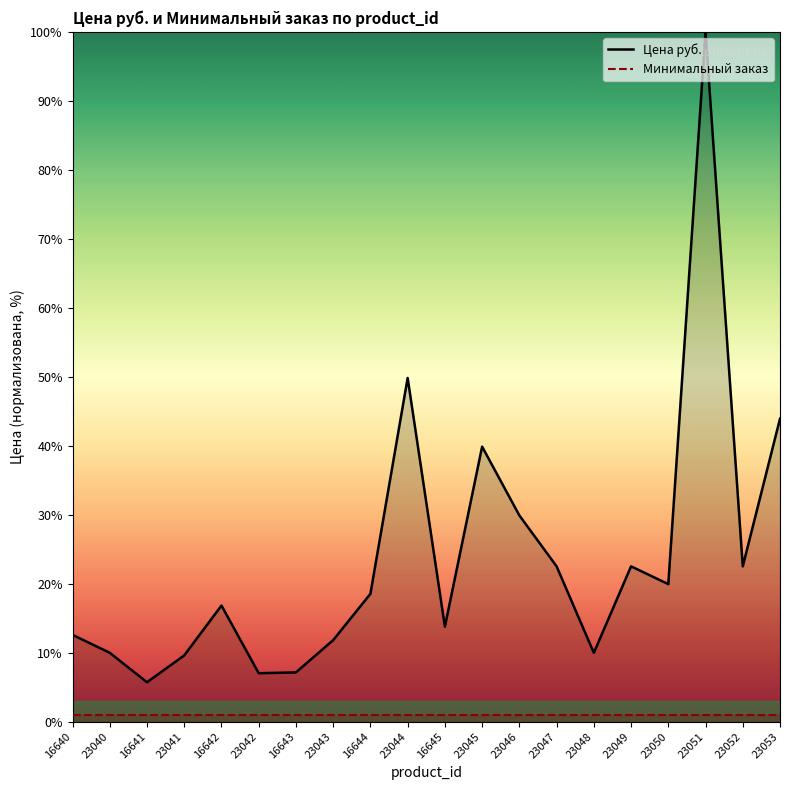

The Цена руб. series shows 4.1 at 16640. True or false?

False